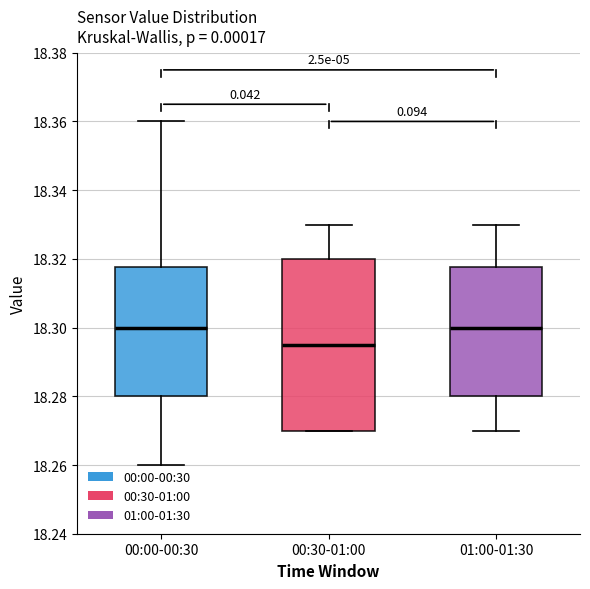

Which box has the lowest median line?

00:30-01:00